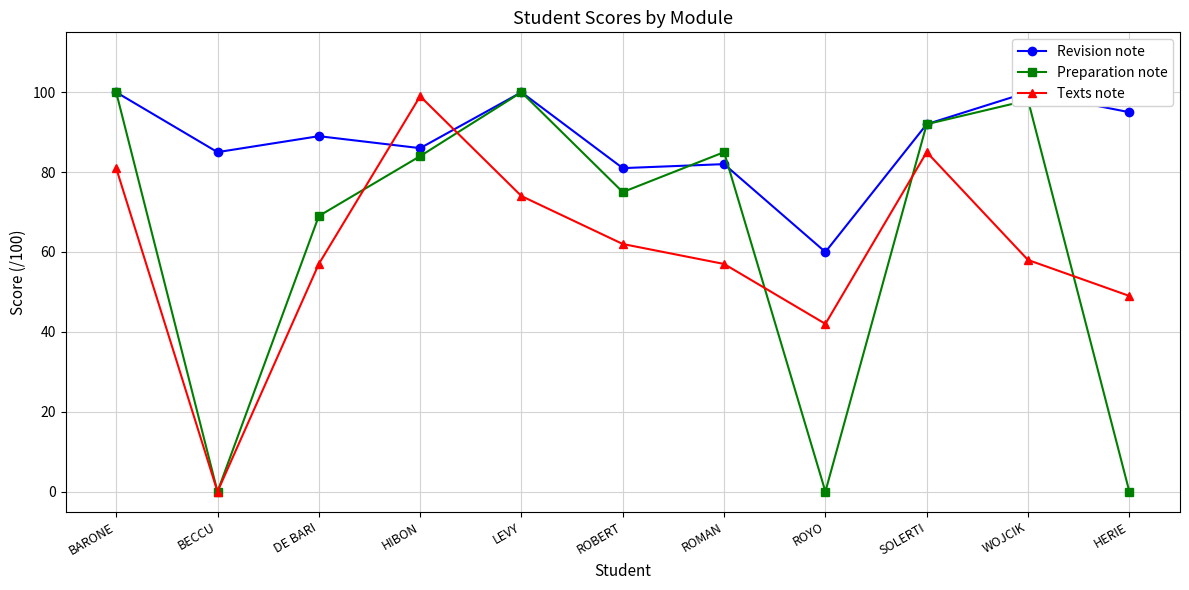

How many distinct data groups are displayed?

3